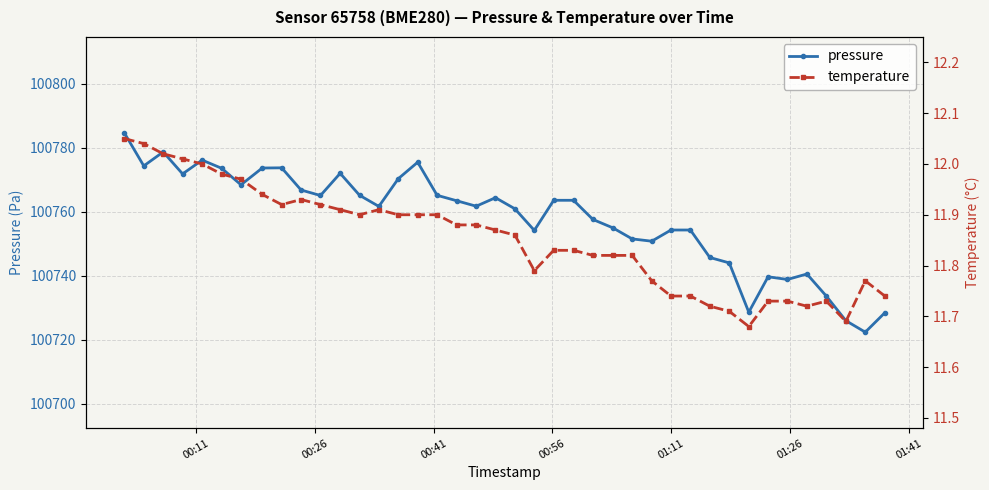

List the series in order of their peak value, lowest first.

temperature, pressure